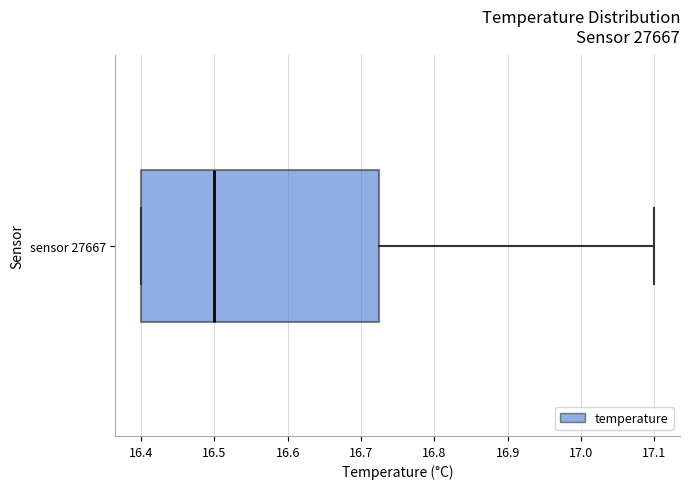

Where is the left edge of the box for sensor 27667 on the x-axis? The values are not printed on the chart, so give them approximately, as read against the axis.

16.40